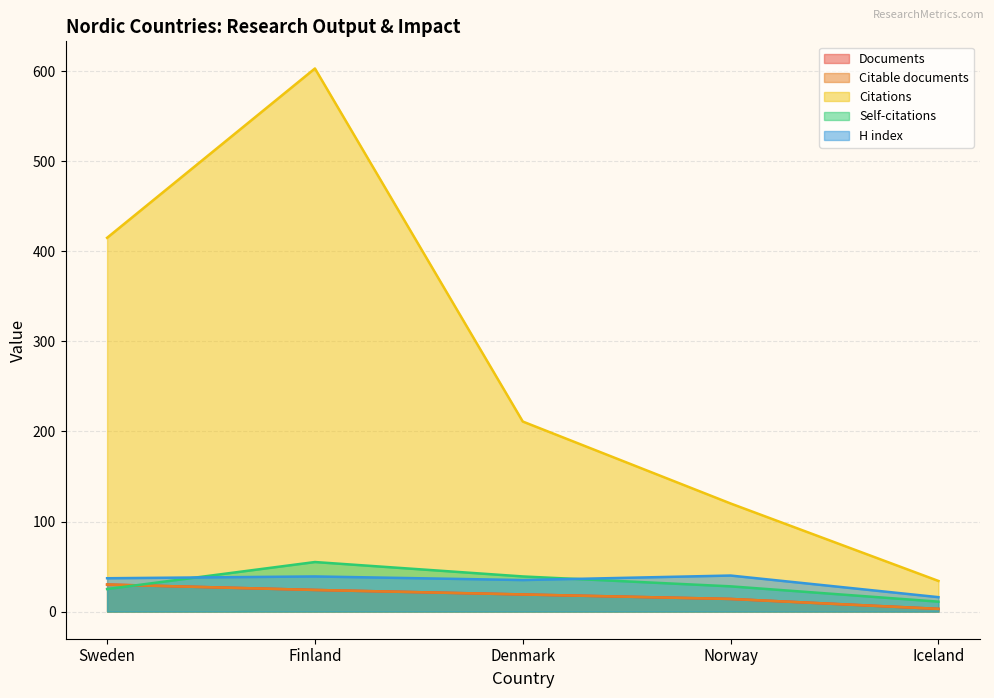

Reading left to right, extract all data points from this chart.

Documents: Sweden=30	Finland=24	Denmark=19	Norway=14	Iceland=3
Citable documents: Sweden=30	Finland=24	Denmark=19	Norway=14	Iceland=3
Citations: Sweden=415	Finland=603	Denmark=211	Norway=120	Iceland=34
Self-citations: Sweden=25	Finland=55	Denmark=39	Norway=28	Iceland=11
H index: Sweden=37	Finland=39	Denmark=35	Norway=40	Iceland=16